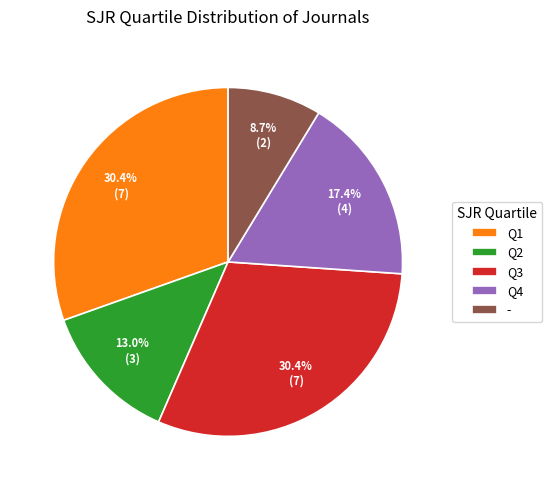

To the nearest percent, what is the difference between the largest and smallest slice percentages?

22%